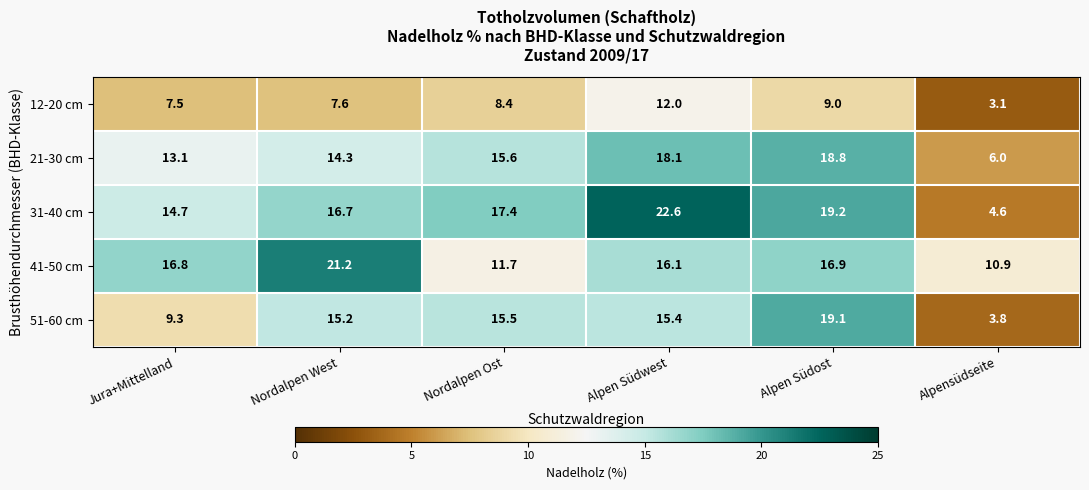

What is the maximum value shown in the chart?

22.6